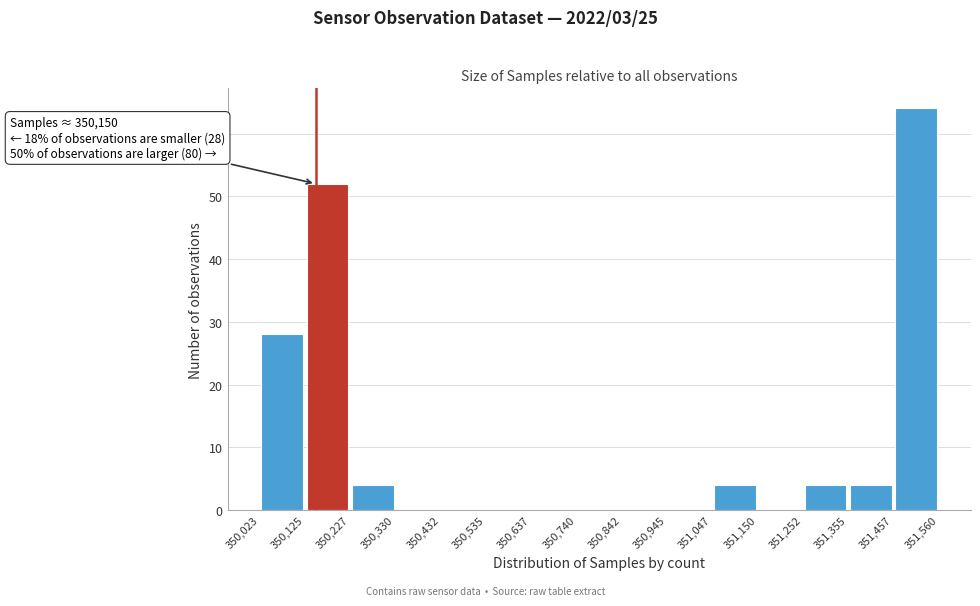

Over which range of the x-axis is the bar tallest?

351,457 to 351,560